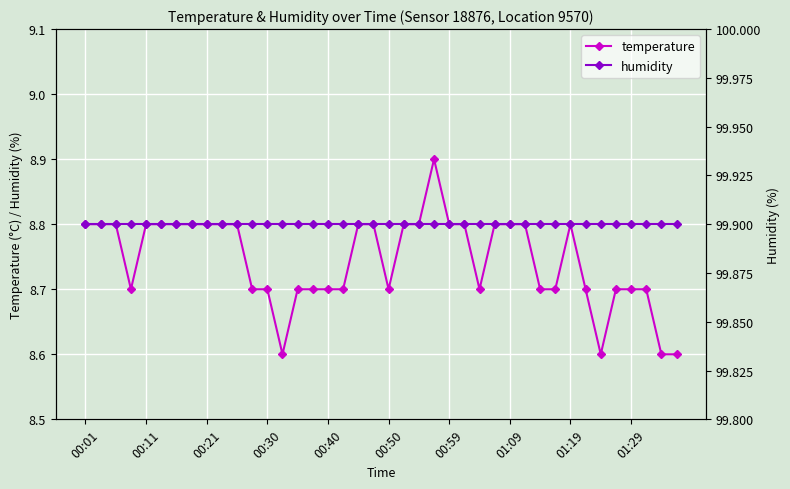

In temperature, how many points are higher than both neighbors (excluding endpoints)?

2